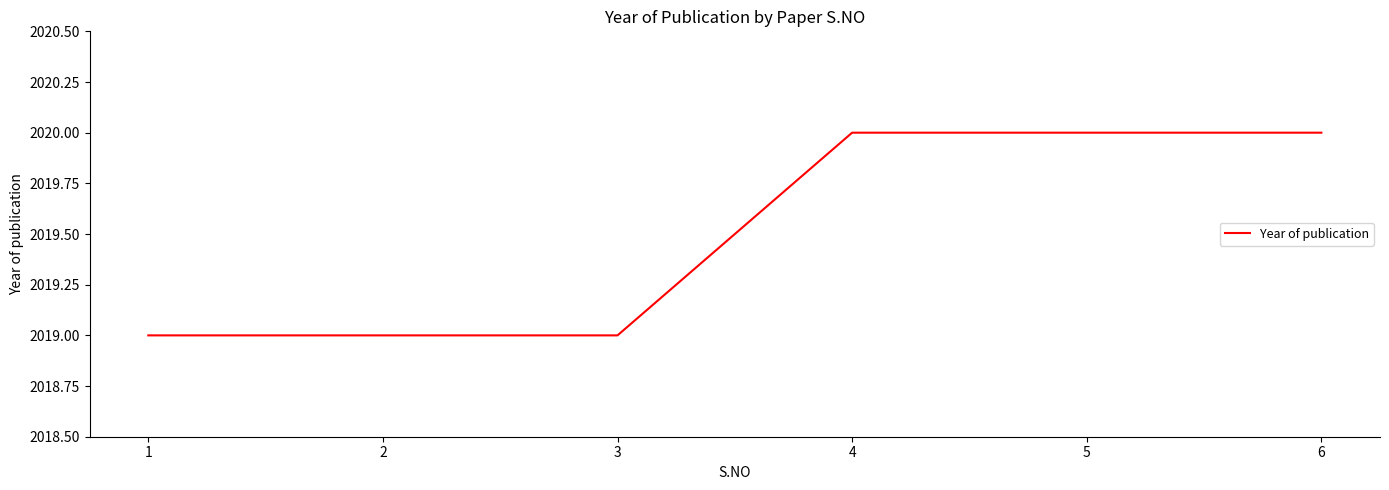

Does the chart have visible grid lines?

No